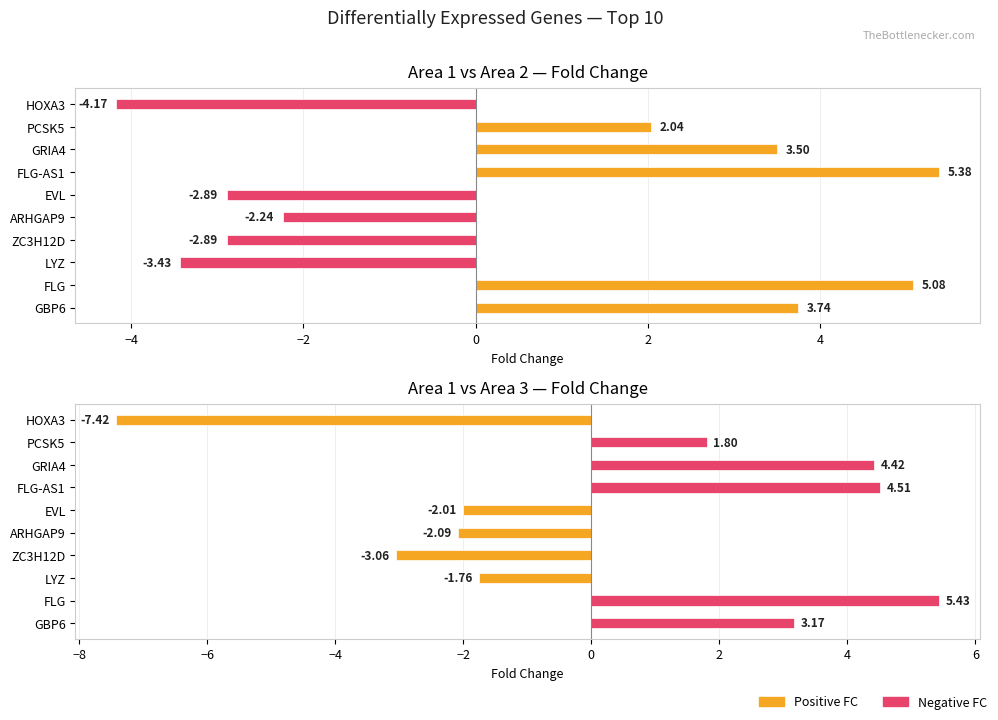

Reading right to left, what are all the values shown in this chart?

Area 1 vs Area 2 Fold Change: -4.2	2.0	3.5	5.4	-2.9	-2.2	-2.9	-3.4	5.1	3.7
Area 1 vs Area 3 Fold Change: -7.4	1.8	4.4	4.5	-2.0	-2.1	-3.1	-1.8	5.4	3.2